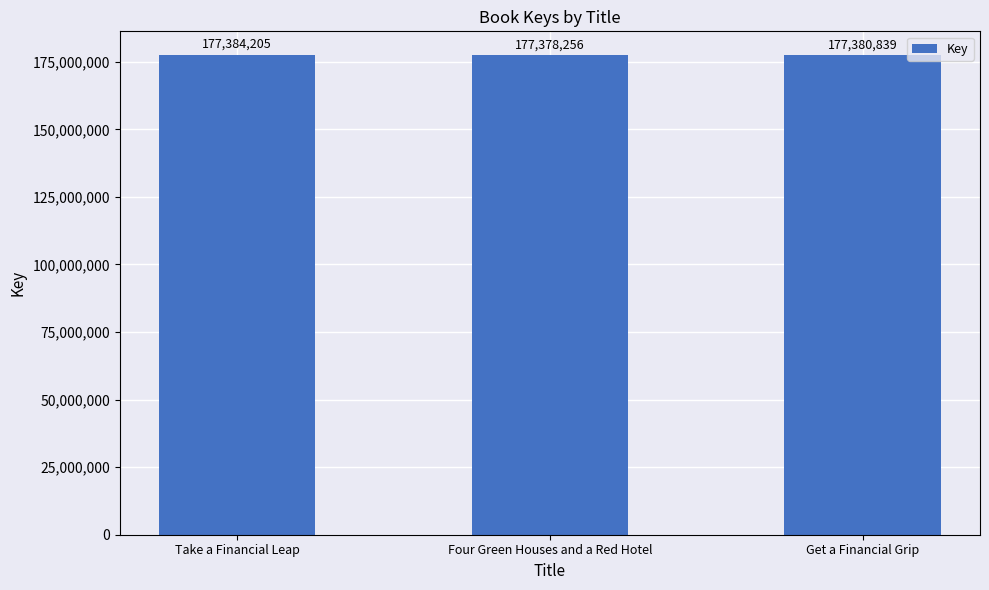

Count the values in the range 177378256 to 177384205.

3